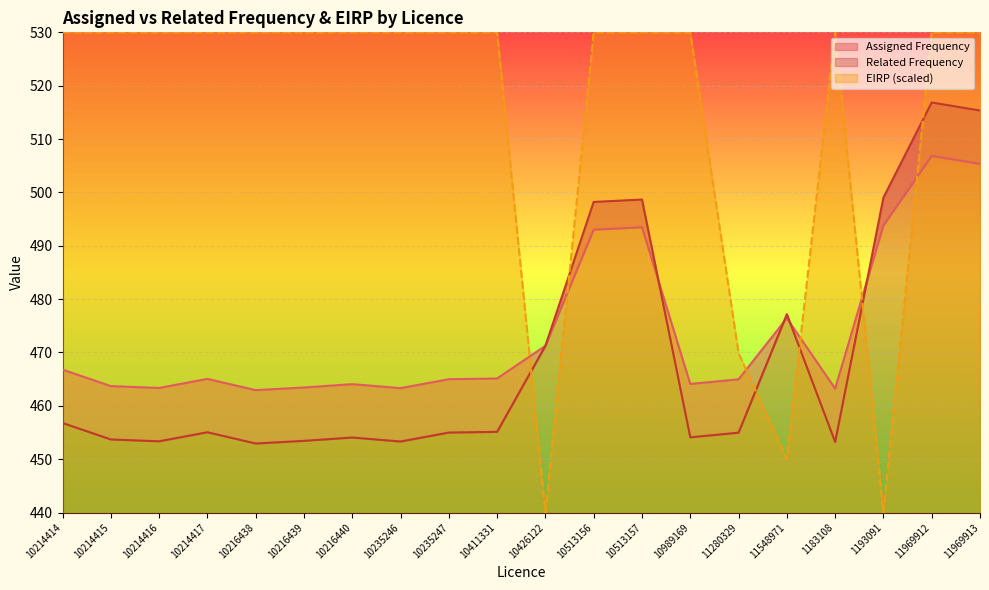

The Related Frequency series shows 516.9 at 11969912. True or false?

True